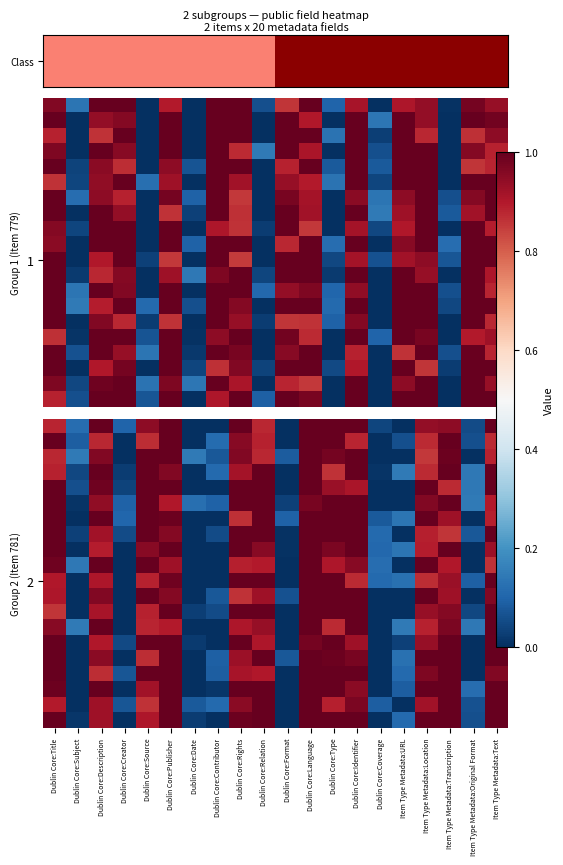

At which category is the sum across all series the highest?

Dublin Core:Language